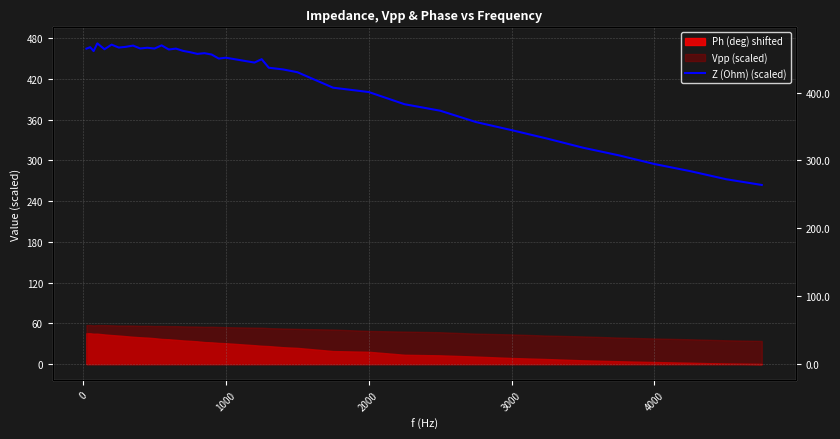

What is the label of the 4th point from the left?

2000